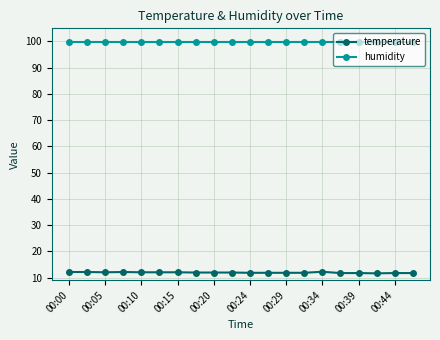

Rank the series by their maximum value, from highest to lowest.

humidity, temperature